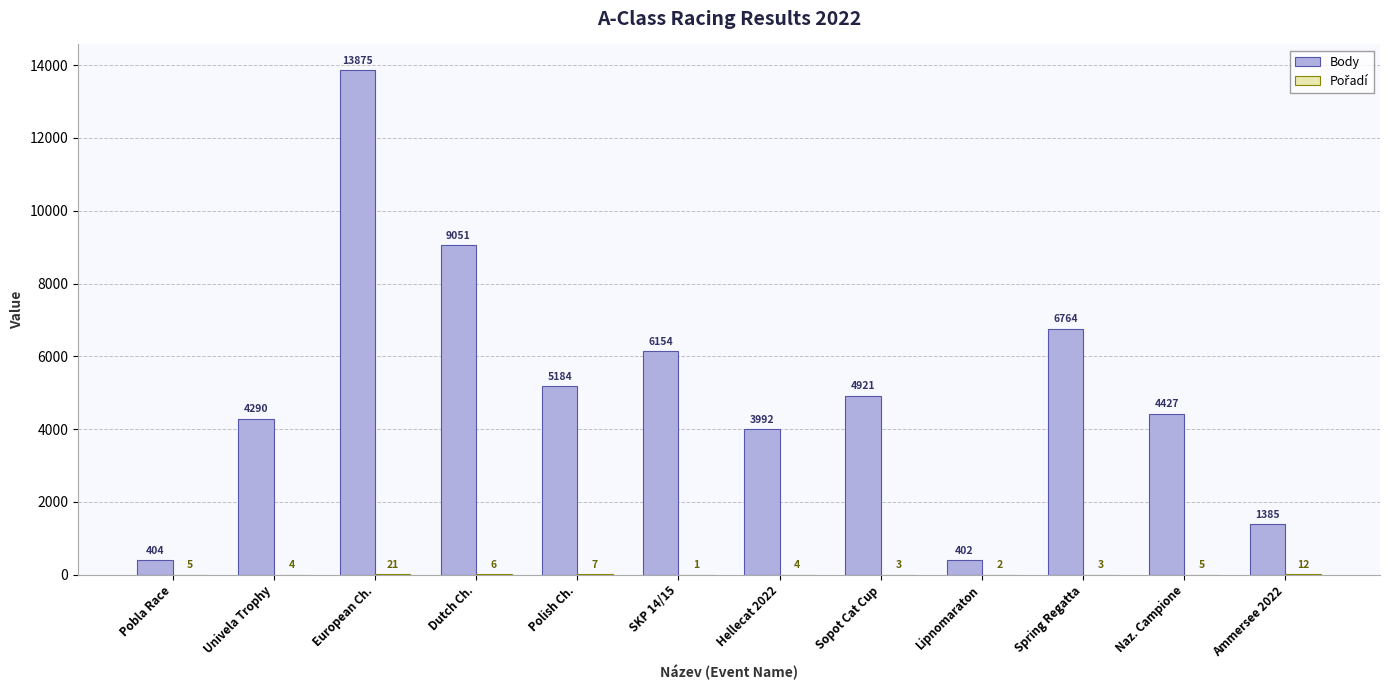

Count the number of categories in the chart.

12